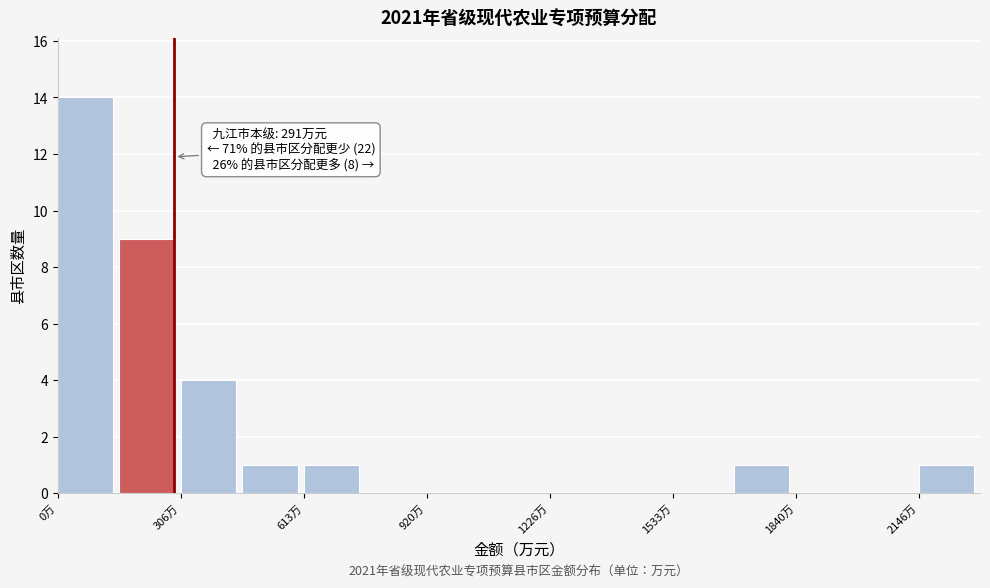

Read against the x-axis, roughly where is the centre of the tallest bar?

50